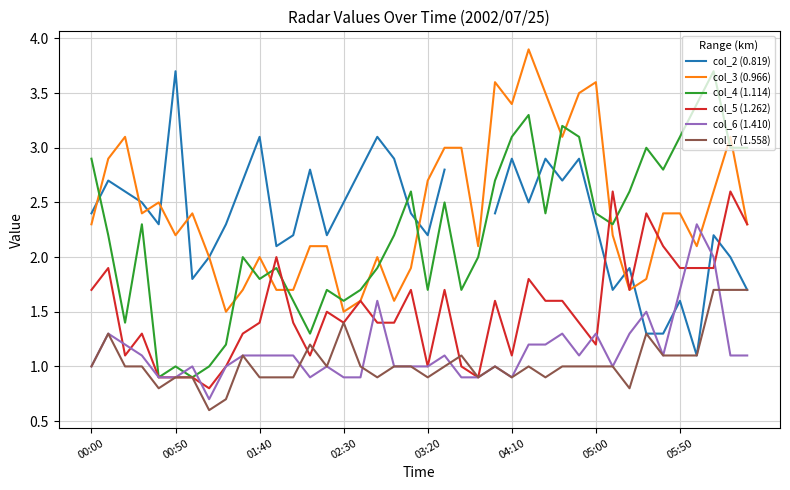

Where is col_6 (1.410) nearest to the value 1?

00:00